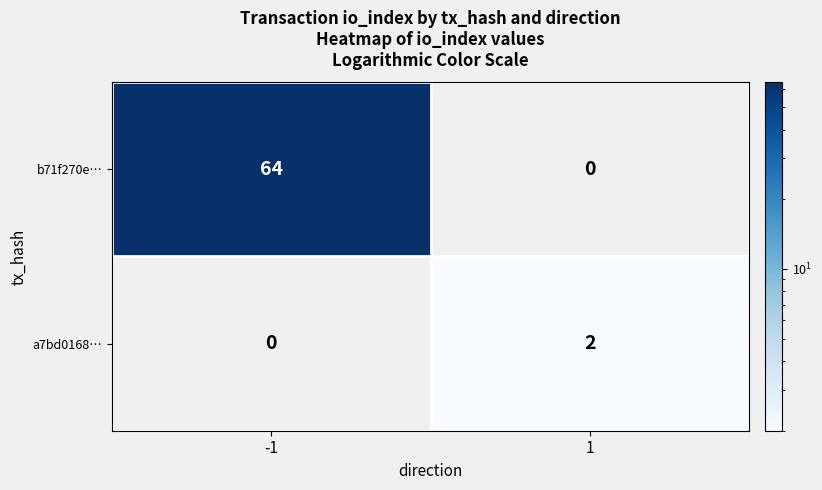

At how many categories does at least one series exceed 34?

1